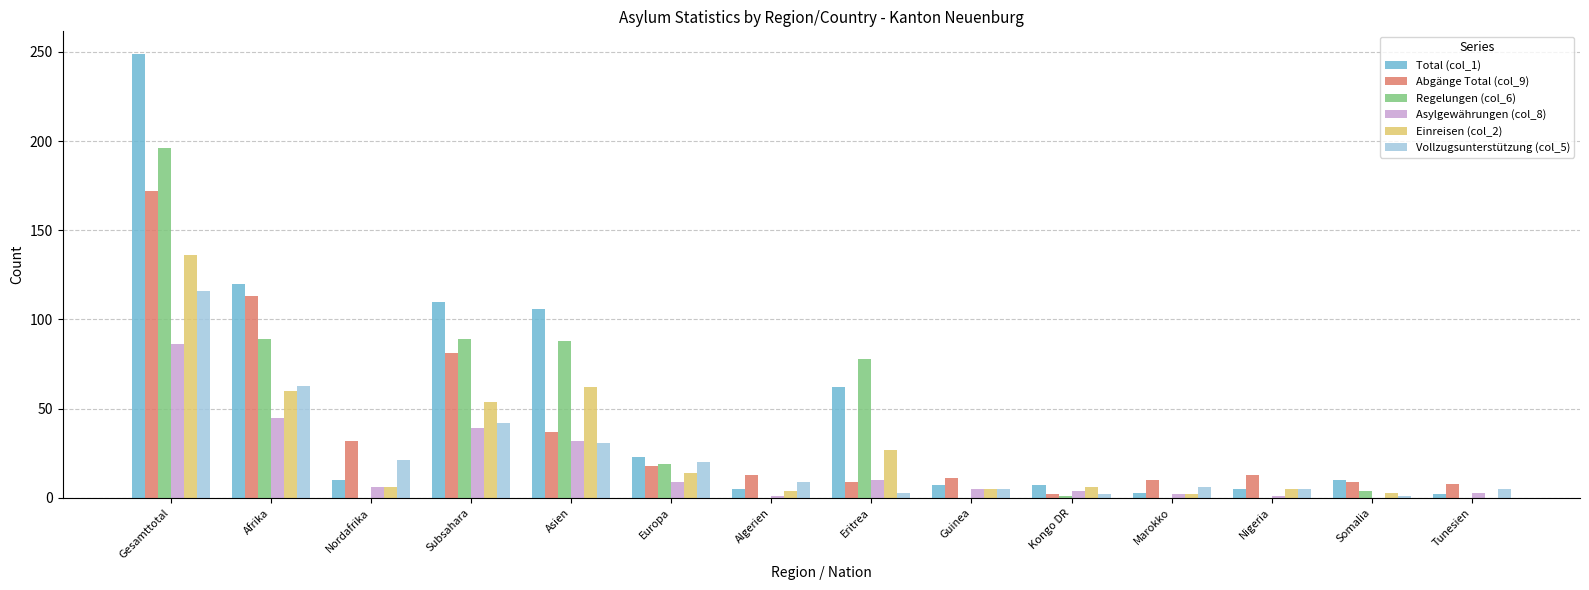

What is the total value across all series at Europa?

103